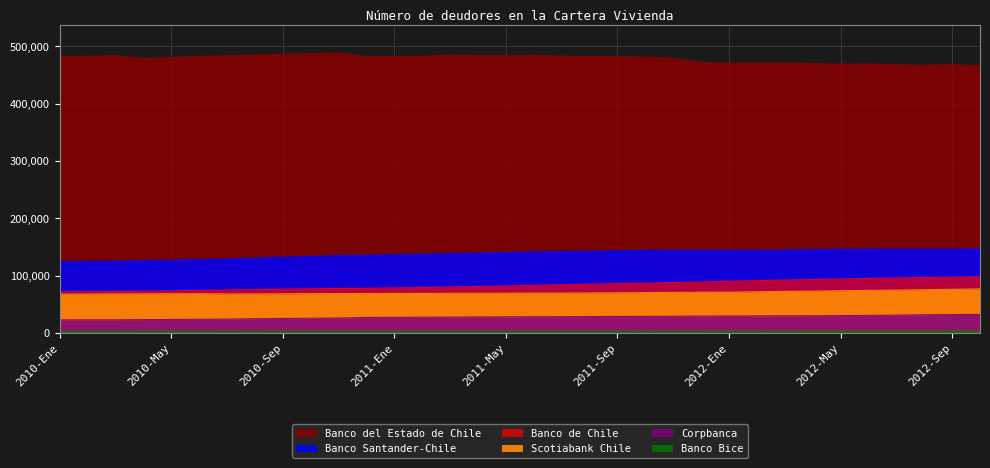

How many lines are shown in the chart?

6